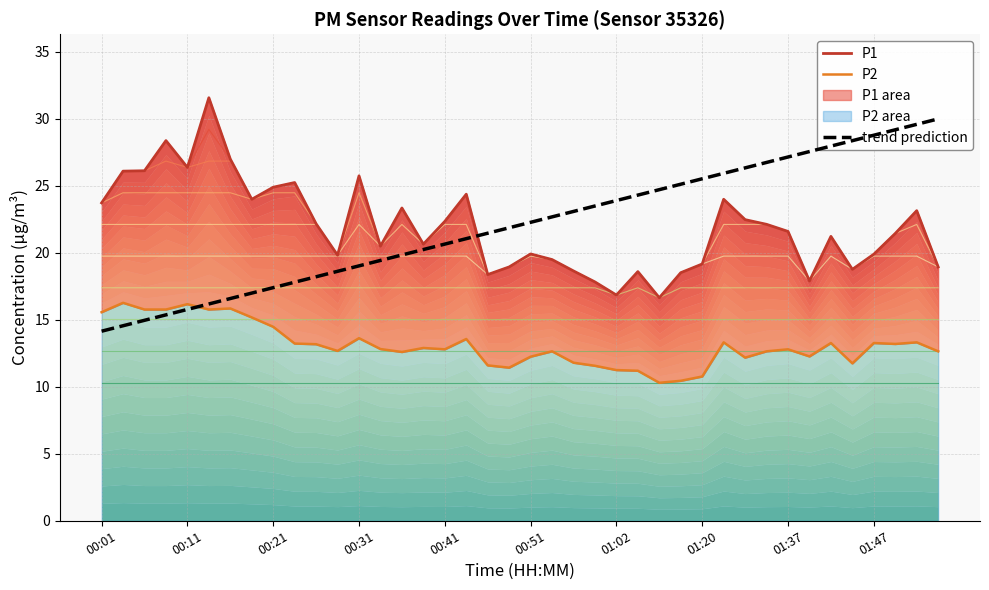

Does the chart display data point markers on the line(s)?

No